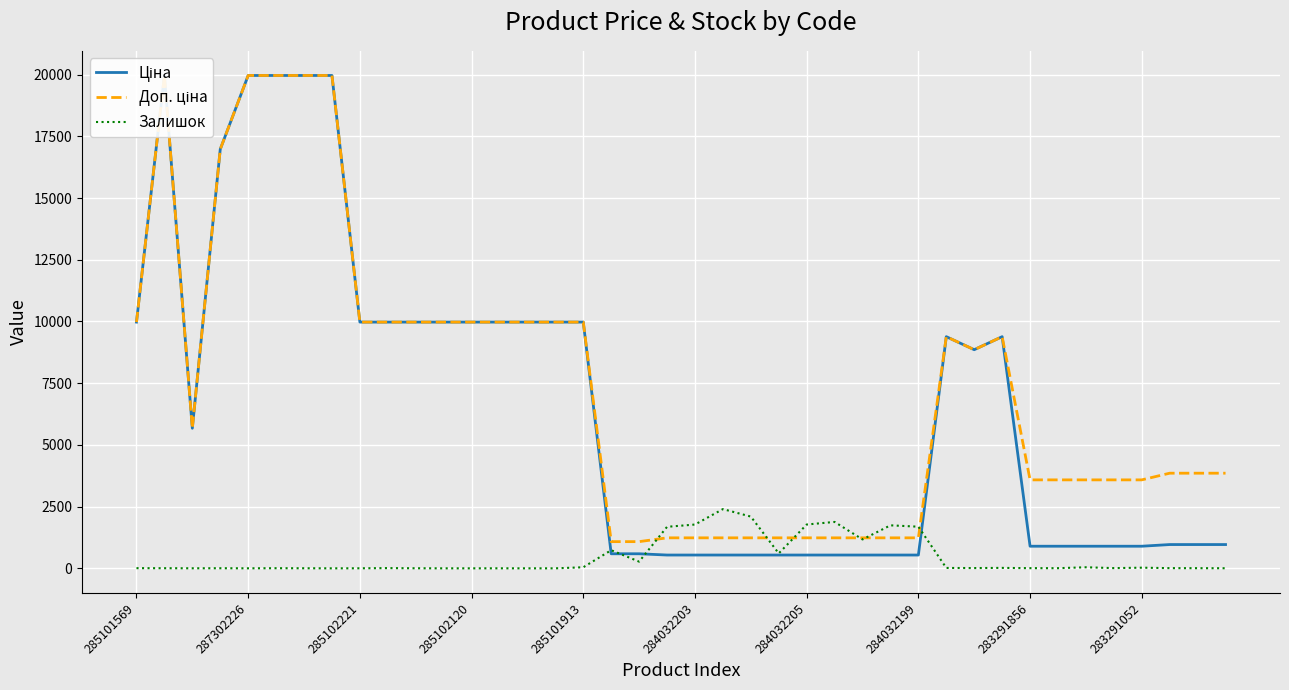

Reading right to left, extract all data points from this chart.

Ціна: 963.5	963.5	963.5	895.9	895.9	895.9	895.9	895.9	9384.0	8856.7	9384.0	539.0	539.0	539.0	539.0	539.0	539.0	539.0	539.0	539.0	539.0	589.9	589.9	9975.0	9975.0	9975.0	9975.0	9975.0	9975.0	9975.0	9975.0	9975.0	19964.2	19964.2	19964.2	19964.2	16976.3	5673.8	19964.2	9975.0
Доп. ціна: 3854.0	3854.0	3854.0	3583.6	3583.6	3583.6	3583.6	3583.6	9384.0	8856.7	9384.0	1235.4	1235.4	1235.4	1235.4	1235.4	1235.4	1235.4	1235.4	1235.4	1235.4	1081.7	1081.7	9975.0	9975.0	9975.0	9975.0	9975.0	9975.0	9975.0	9975.0	9975.0	19964.2	19964.2	19964.2	19964.2	16976.3	5673.8	19964.2	9975.0
Залишок: 4.0	6.0	8.0	26.0	9.0	43.0	6.0	7.0	18.0	11.0	16.0	1687.0	1742.0	1171.0	1880.0	1775.0	605.0	2096.0	2400.0	1774.0	1682.0	272.0	735.0	44.0	0.0	0.0	1.0	0.0	0.0	3.0	9.0	2.0	0.0	3.0	5.0	1.0	4.0	2.0	5.0	7.0